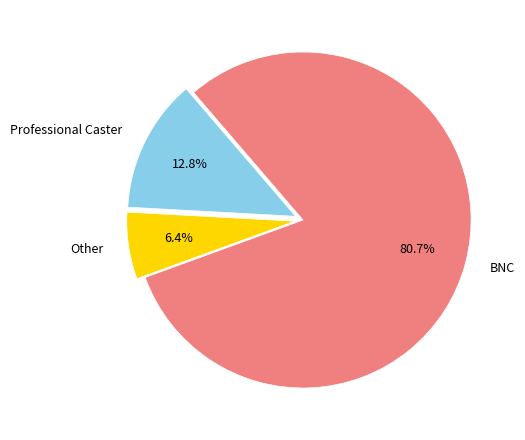

True or false: Other accounts for 1% of the total.

False